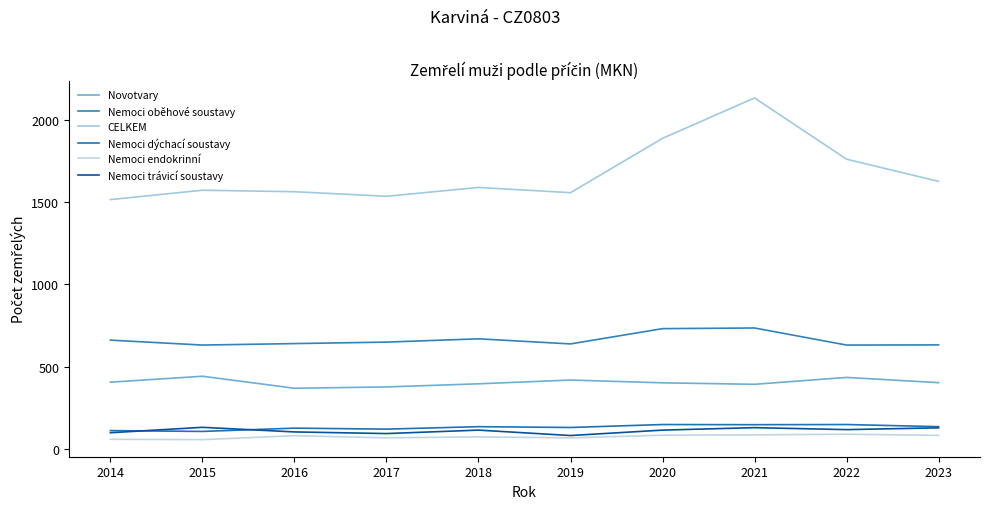

What value does the Nemoci dýchací soustavy series have at 2018, to the nearest 5?

135